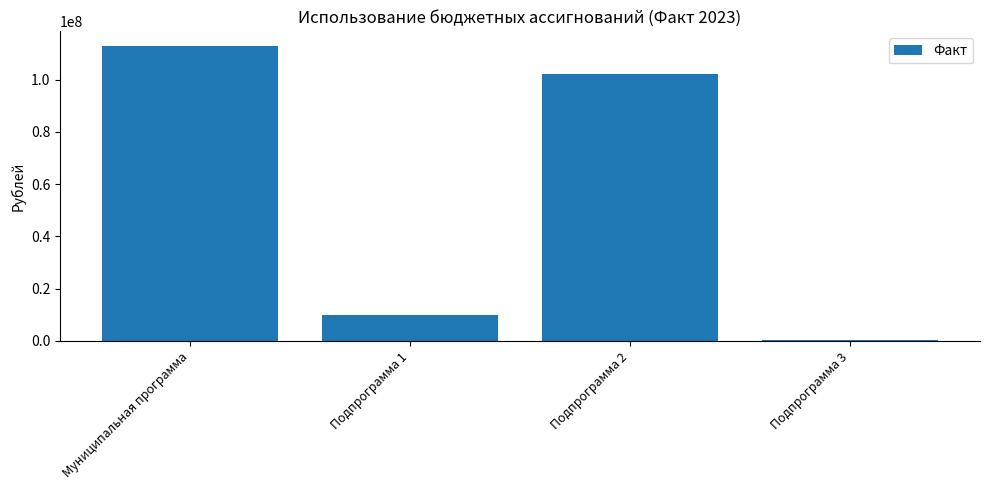

True or false: the data shows 10023498.7 at Подпрограмма 1.

True